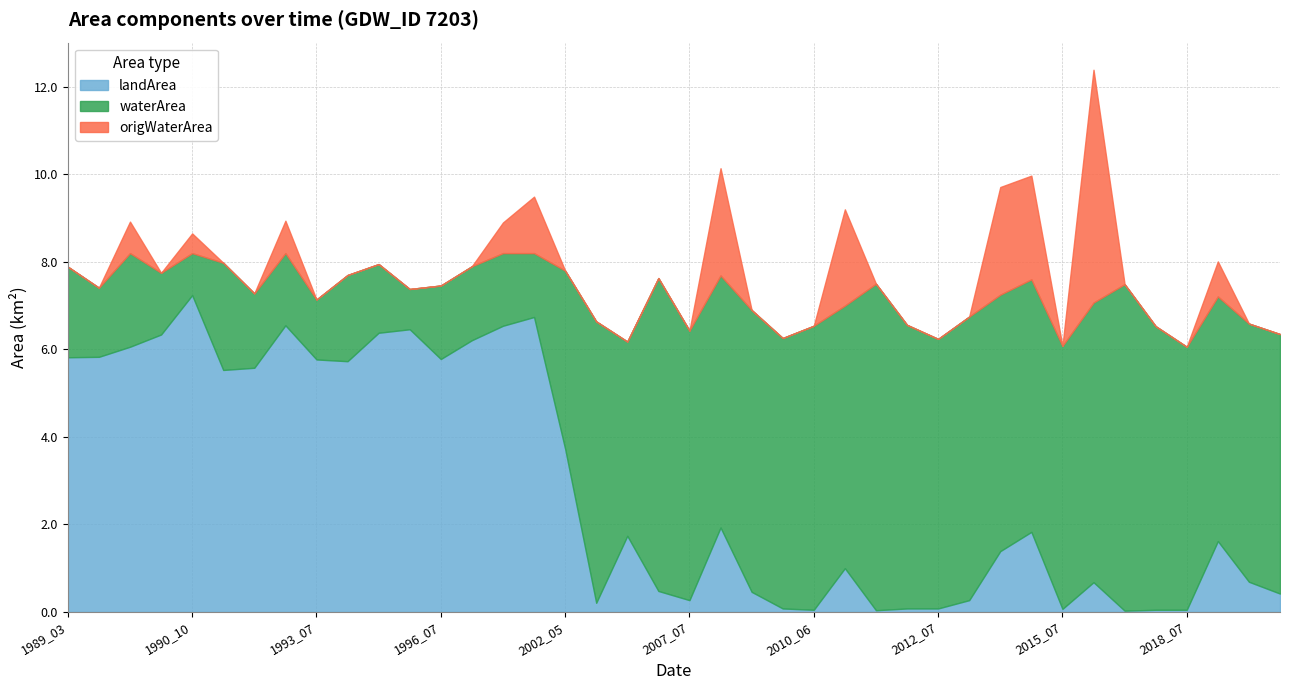

Does the chart have visible grid lines?

Yes